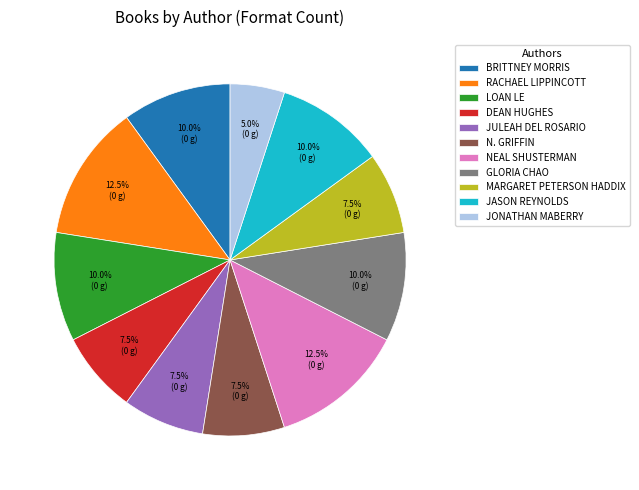

How much of the chart is everything except JASON REYNOLDS?

90.0%